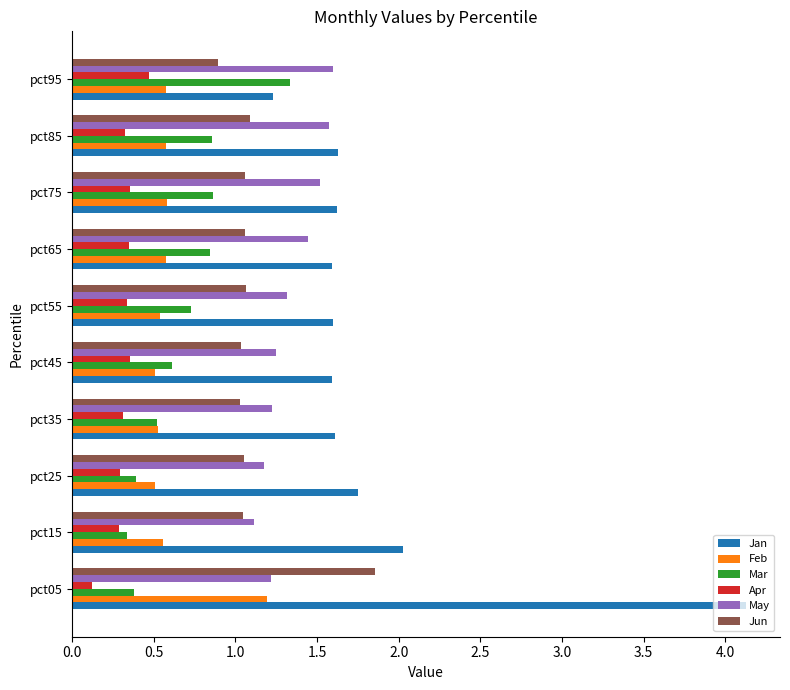

At how many categories does at least one series exceed 3?

1